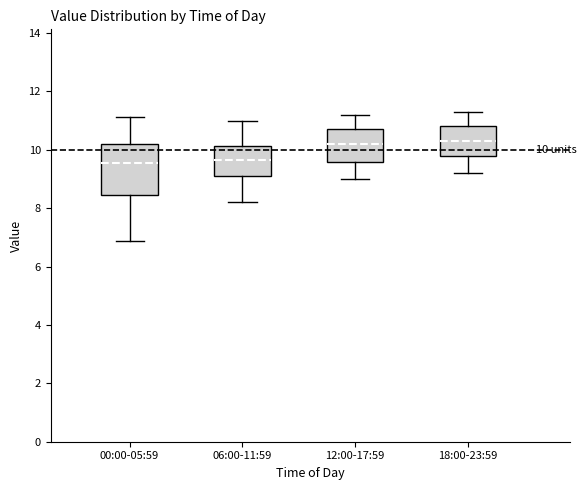

Comparing the boxes themselves (not the whiskers), which one is the tallest?

00:00-05:59